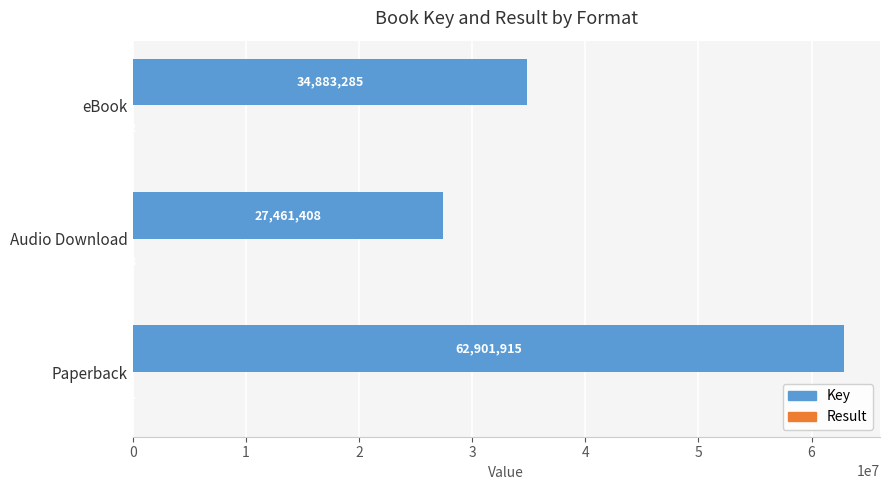

Which series changed the most between Paperback and eBook?

Key